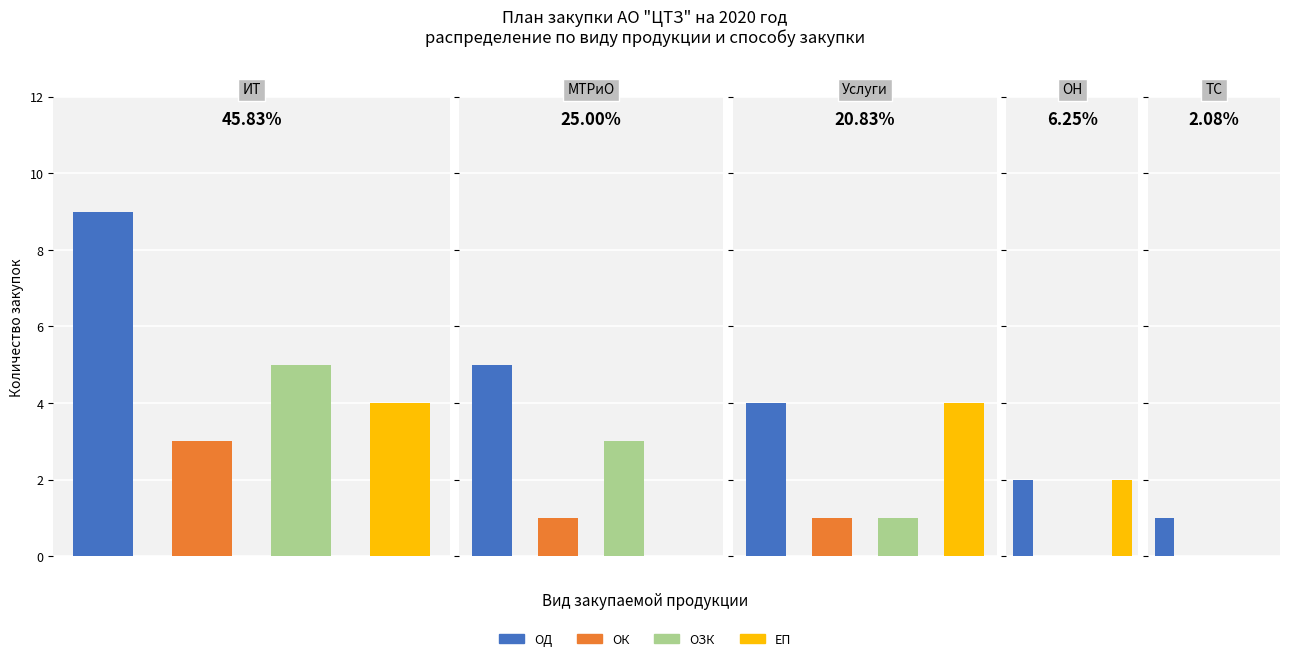

True or false: ОЗК has a value of 3 at 3.

False